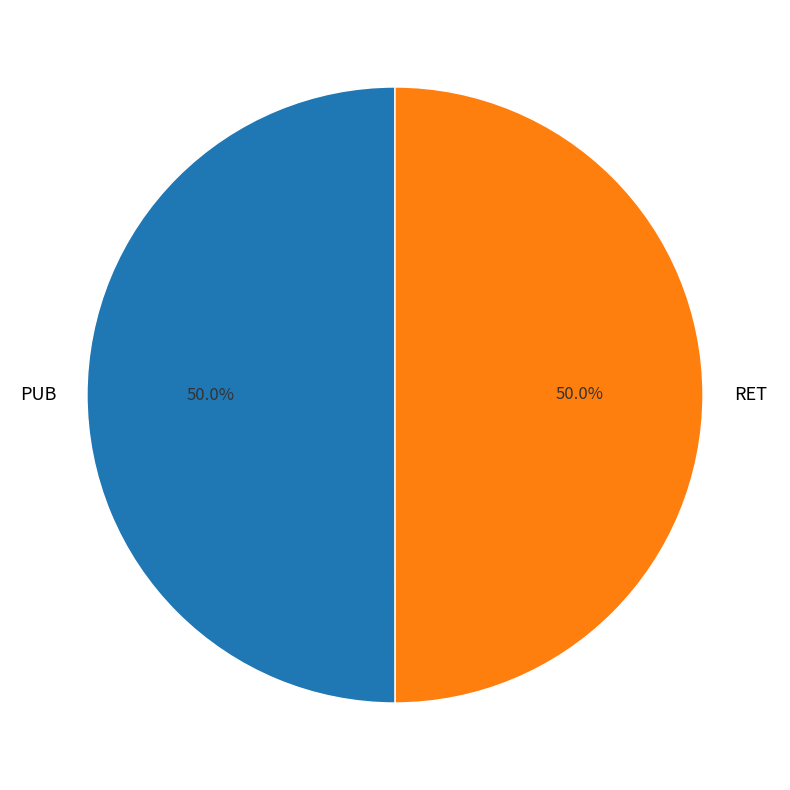

How many slices are in this pie chart?

2